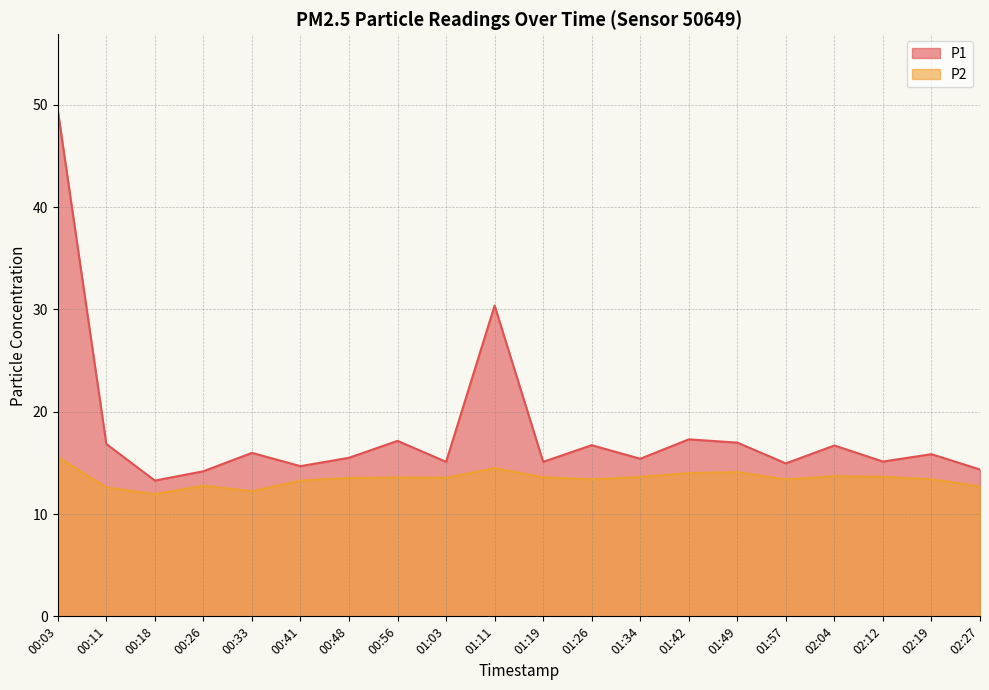

Where is P2 nearest to the value 13?

00:26